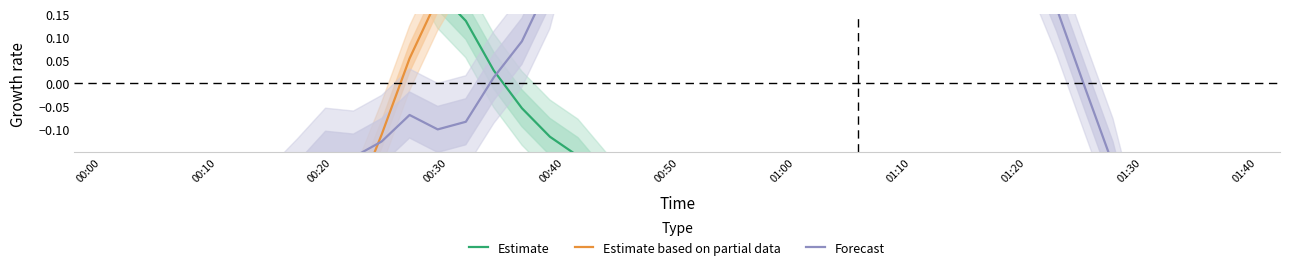

Count the number of categories in the chart.

40